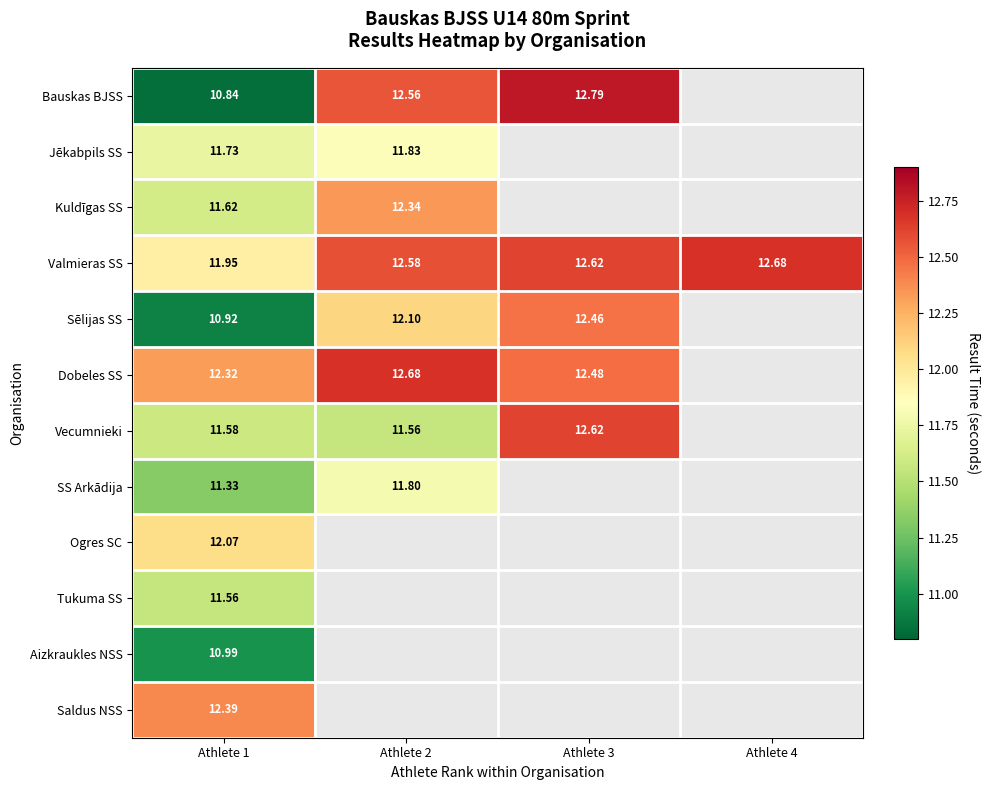

Which has a higher value, Athlete 4 or Athlete 2?

Athlete 2